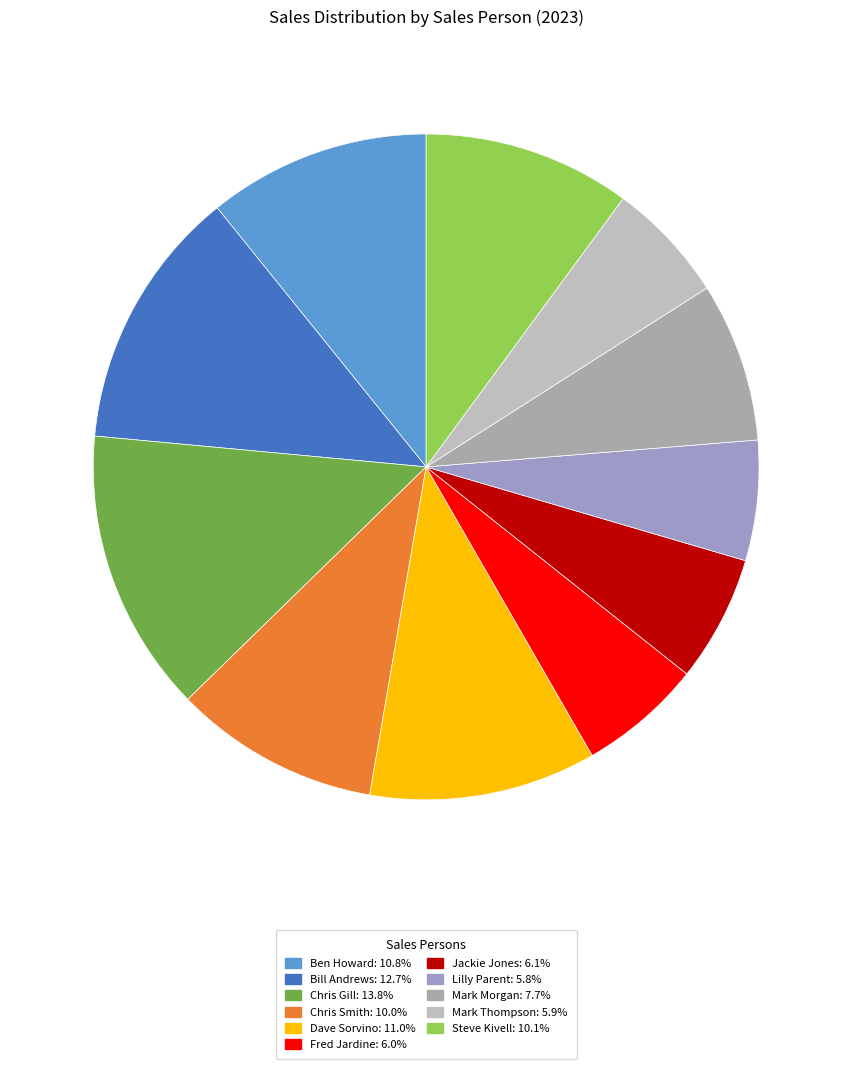

Does Lilly Parent account for over 50% of the chart?

No